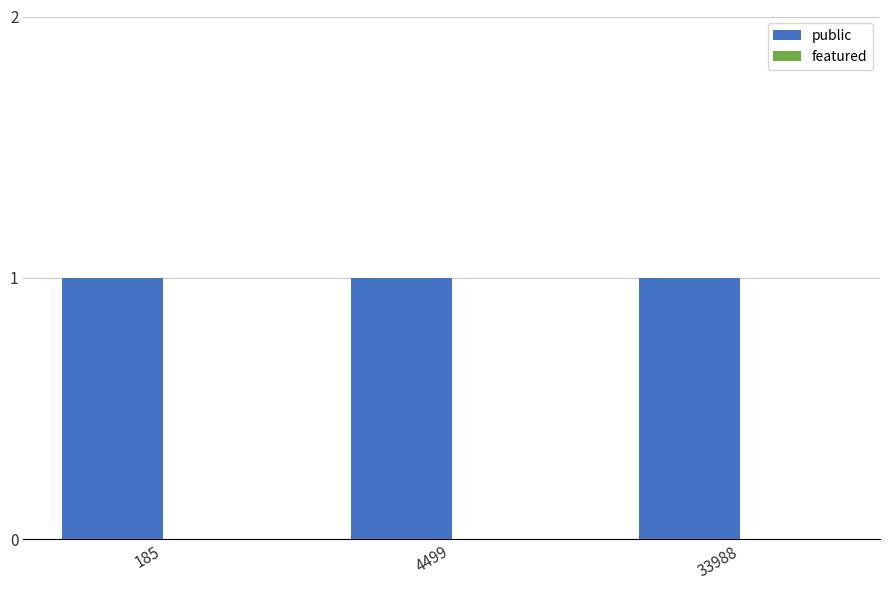

List the series in order of their peak value, highest first.

public, featured